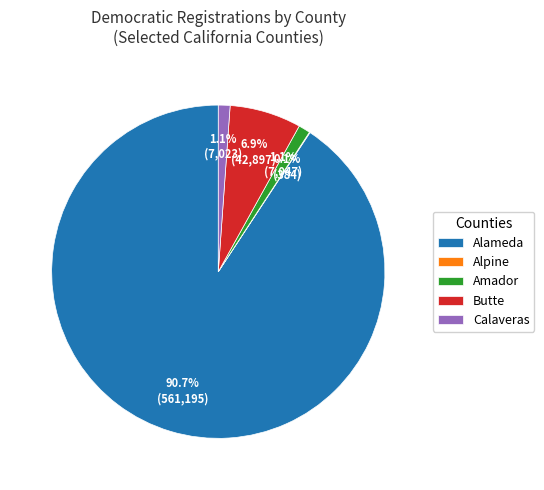

Is the sum of Amador and Butte greater than half?

No